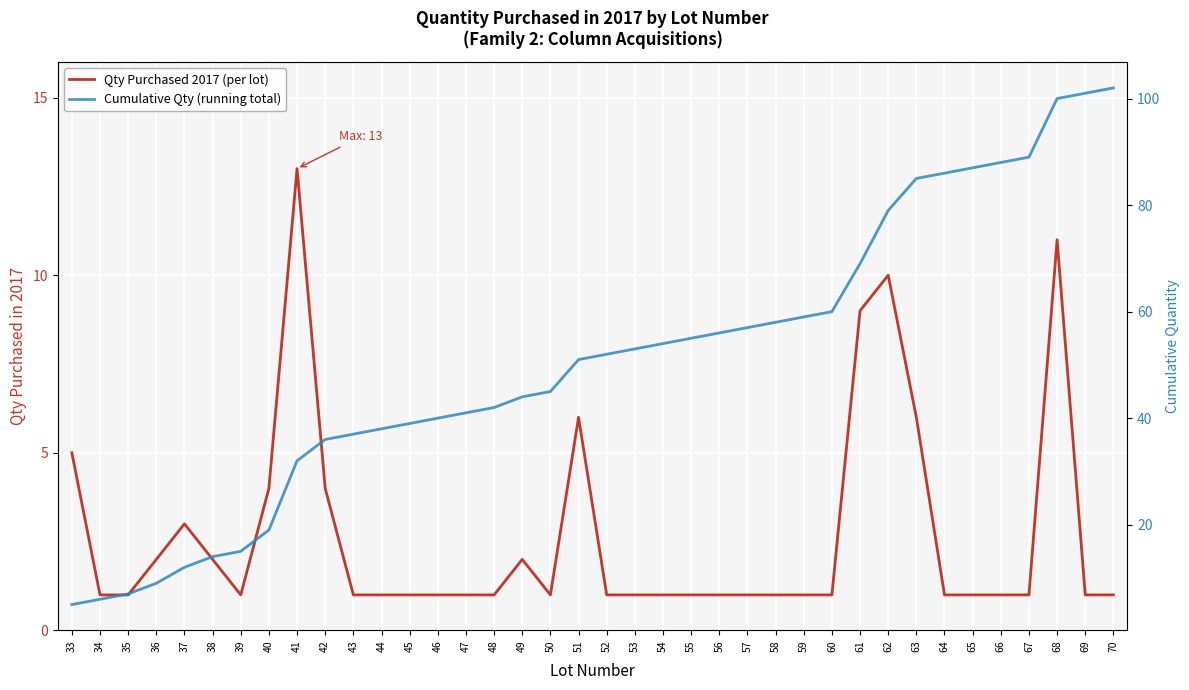

What is the difference between the Qty Purchased 2017 (per lot) values at 38 and 60?

1